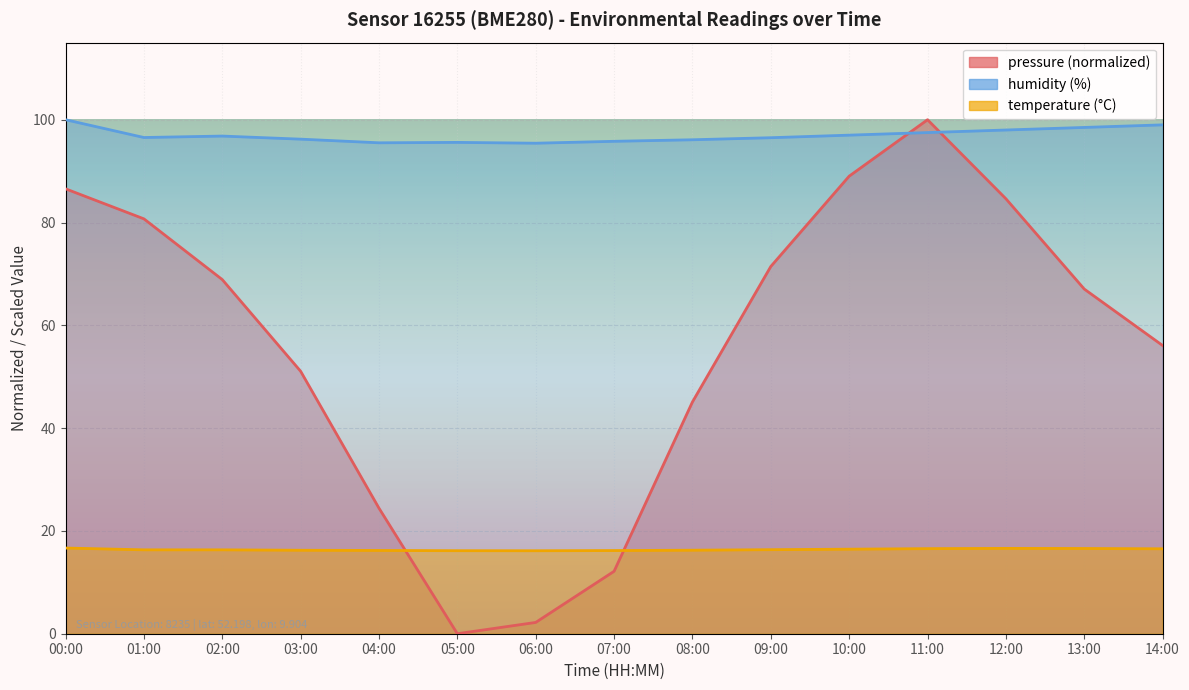

At which label is humidity closest to 97?

10:00